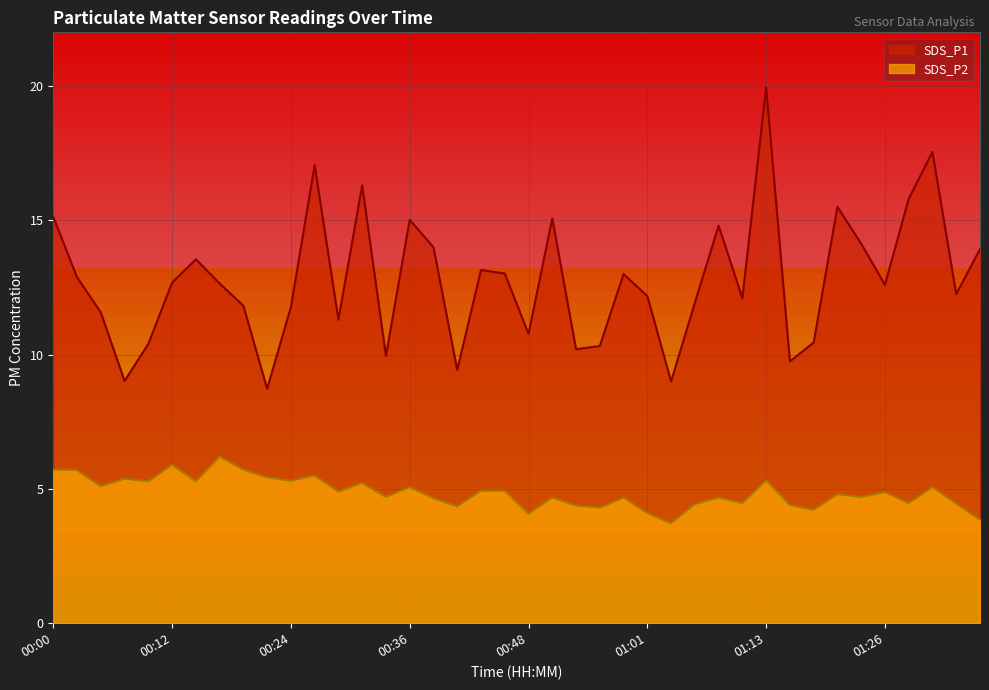

What is the label of the 23rd point from the right?

00:41